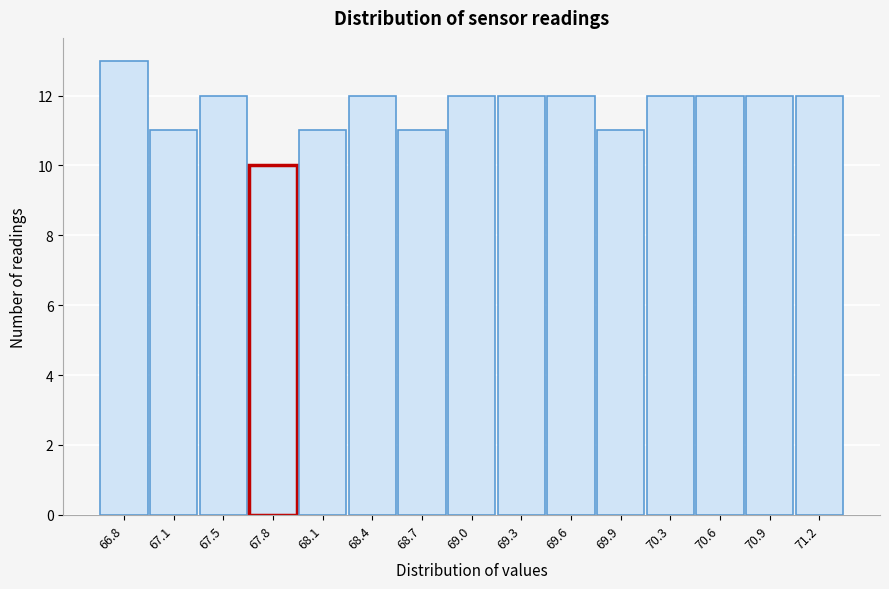

Reading left to right, what are all the values shown in this chart?

66.8=13	67.1=11	67.5=12	67.8=10	68.1=11	68.4=12	68.7=11	69.0=12	69.3=12	69.6=12	69.9=11	70.3=12	70.6=12	70.9=12	71.2=12